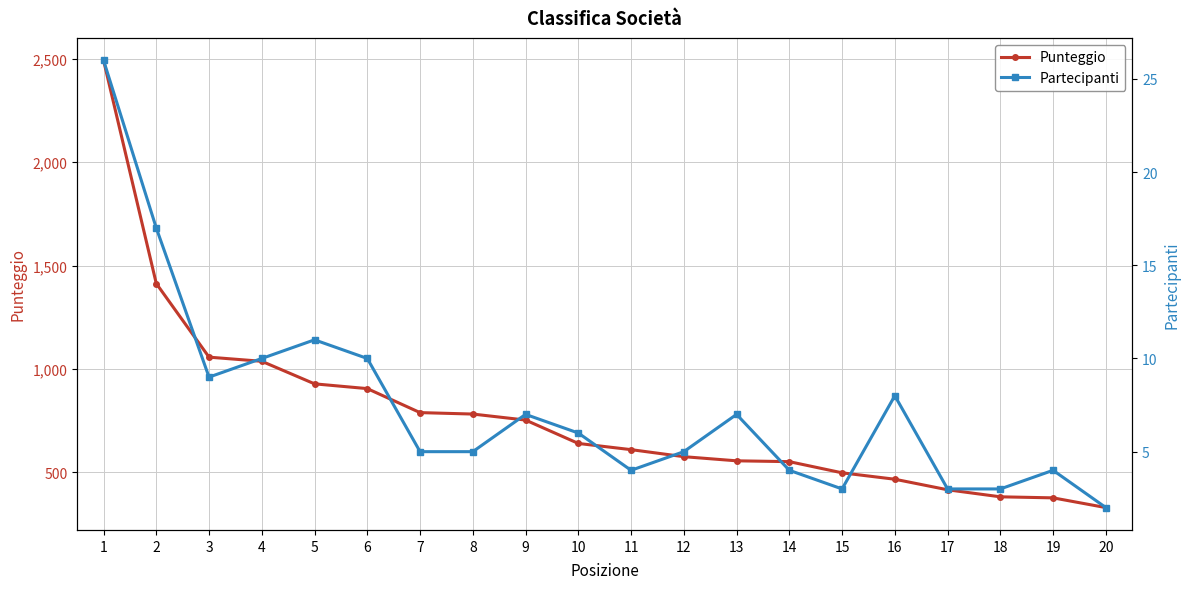

True or false: Punteggio has a value of 753 at 9.

True